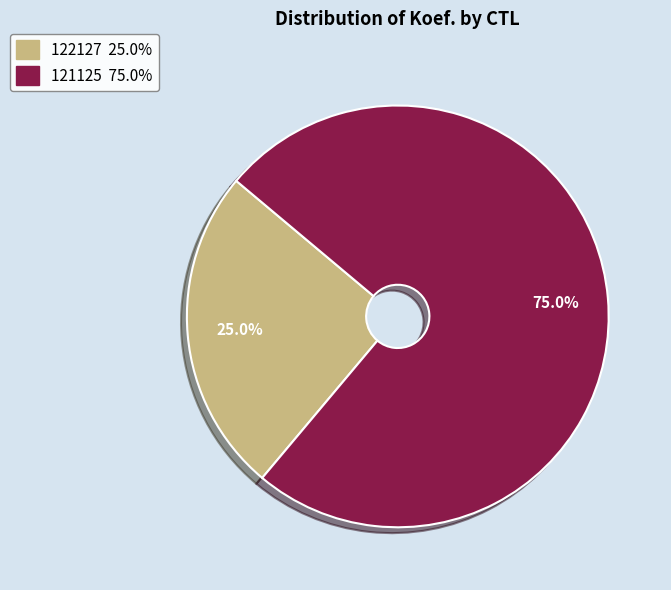

To the nearest percent, what is the combined percentage of 121125 and 122127?

100%